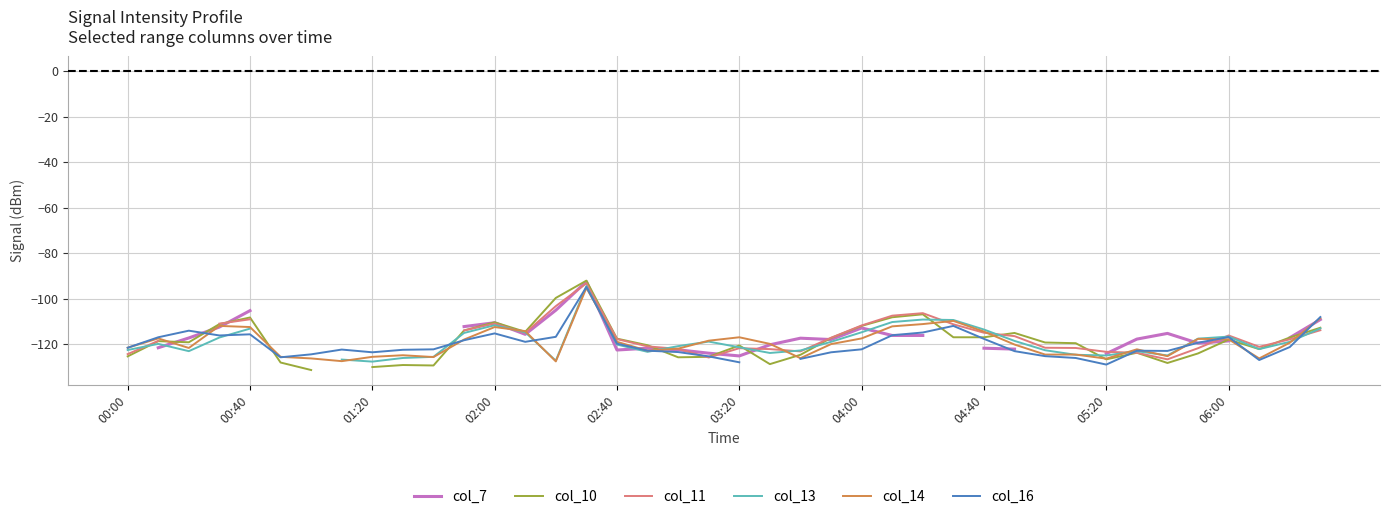

What are all the series names shown in the legend?

col_7, col_10, col_11, col_13, col_14, col_16